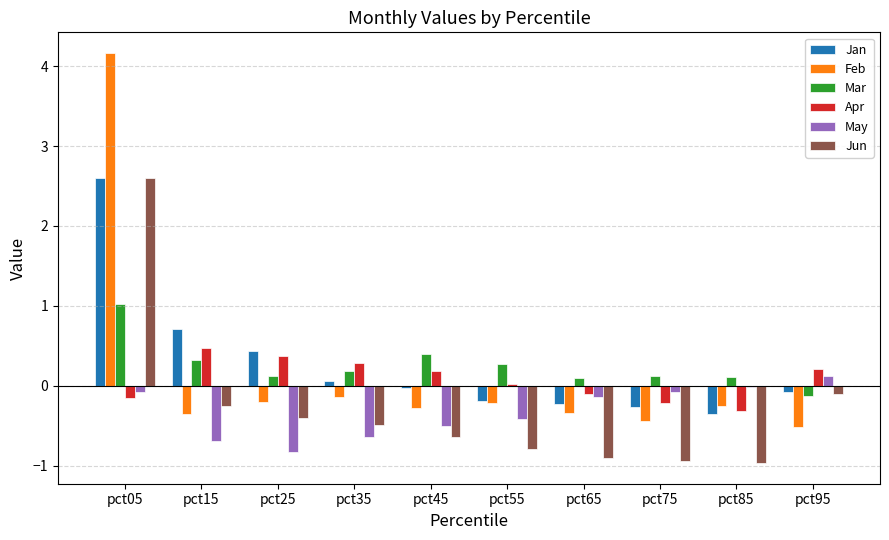

Between pct65 and pct95, which series saw the biggest shift?

Jun